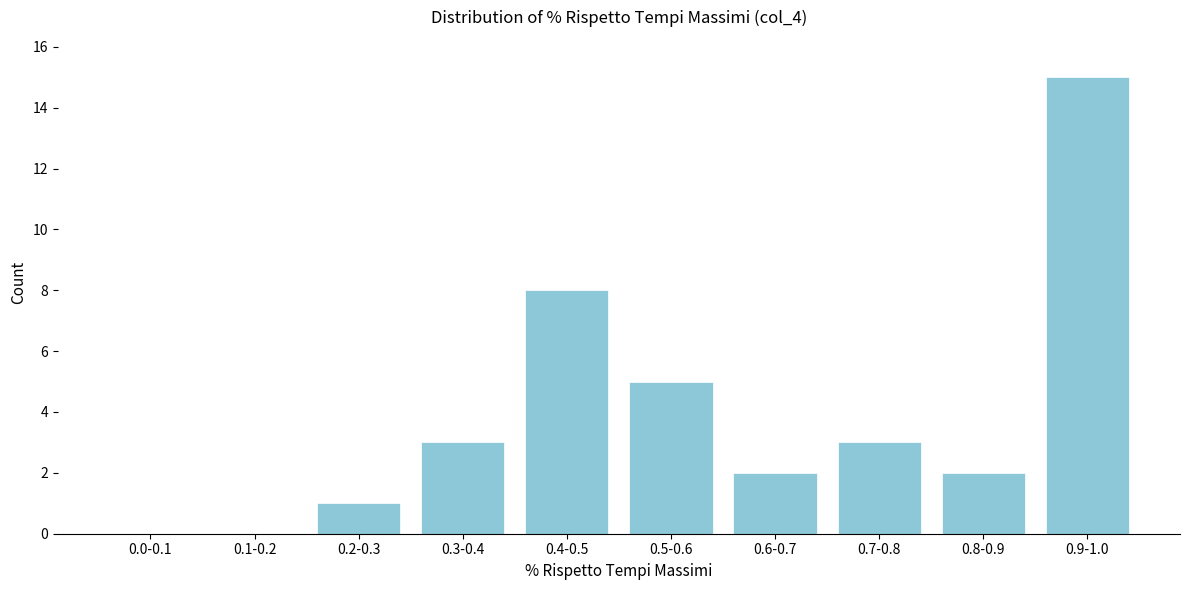

Reading left to right, extract all data points from this chart.

0.0-0.1=0	0.1-0.2=0	0.2-0.3=1	0.3-0.4=3	0.4-0.5=8	0.5-0.6=5	0.6-0.7=2	0.7-0.8=3	0.8-0.9=2	0.9-1.0=15